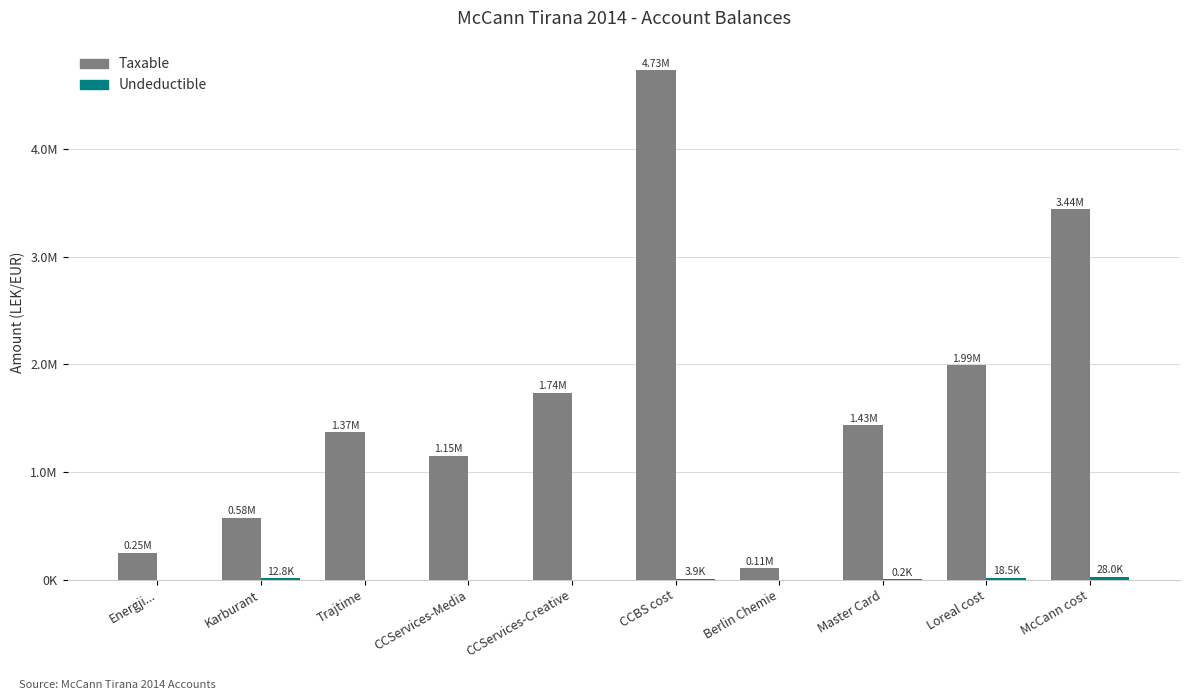

Reading right to left, what are all the values shown in this chart?

Taxable: McCann cost=3437988.5	Loreal cost=1991862.2	Master Card=1433753.2	Berlin Chemie=105900.0	CCBS cost=4731146.9	CCServices-Creative=1735151.5	CCServices-Media=1149043.7	Trajtime=1366068.5	Karburant=575296.9	Energji...=250227.1
Undeductible: McCann cost=28000.0	Loreal cost=18500.0	Master Card=250.0	Berlin Chemie=0.0	CCBS cost=3920.0	CCServices-Creative=0.0	CCServices-Media=0.0	Trajtime=0.0	Karburant=12822.0	Energji...=0.0